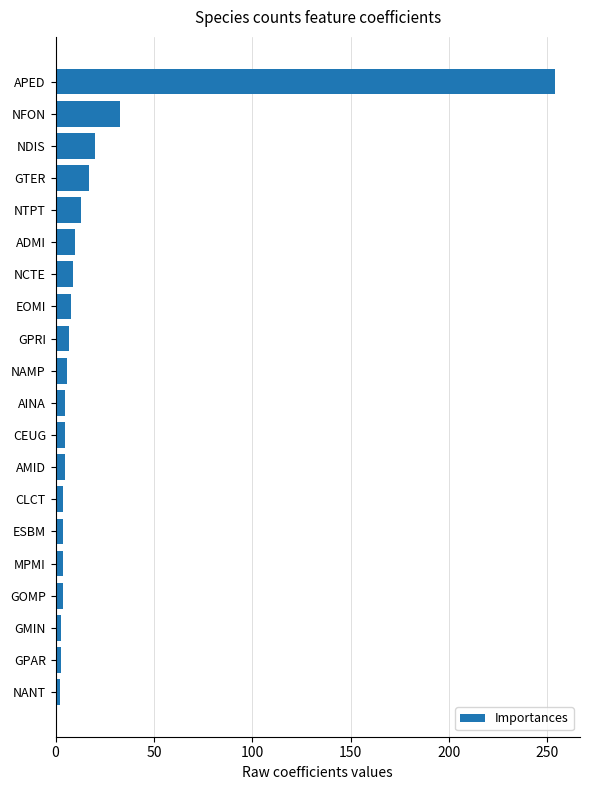

Which has a higher value, GPAR or GTER?

GTER